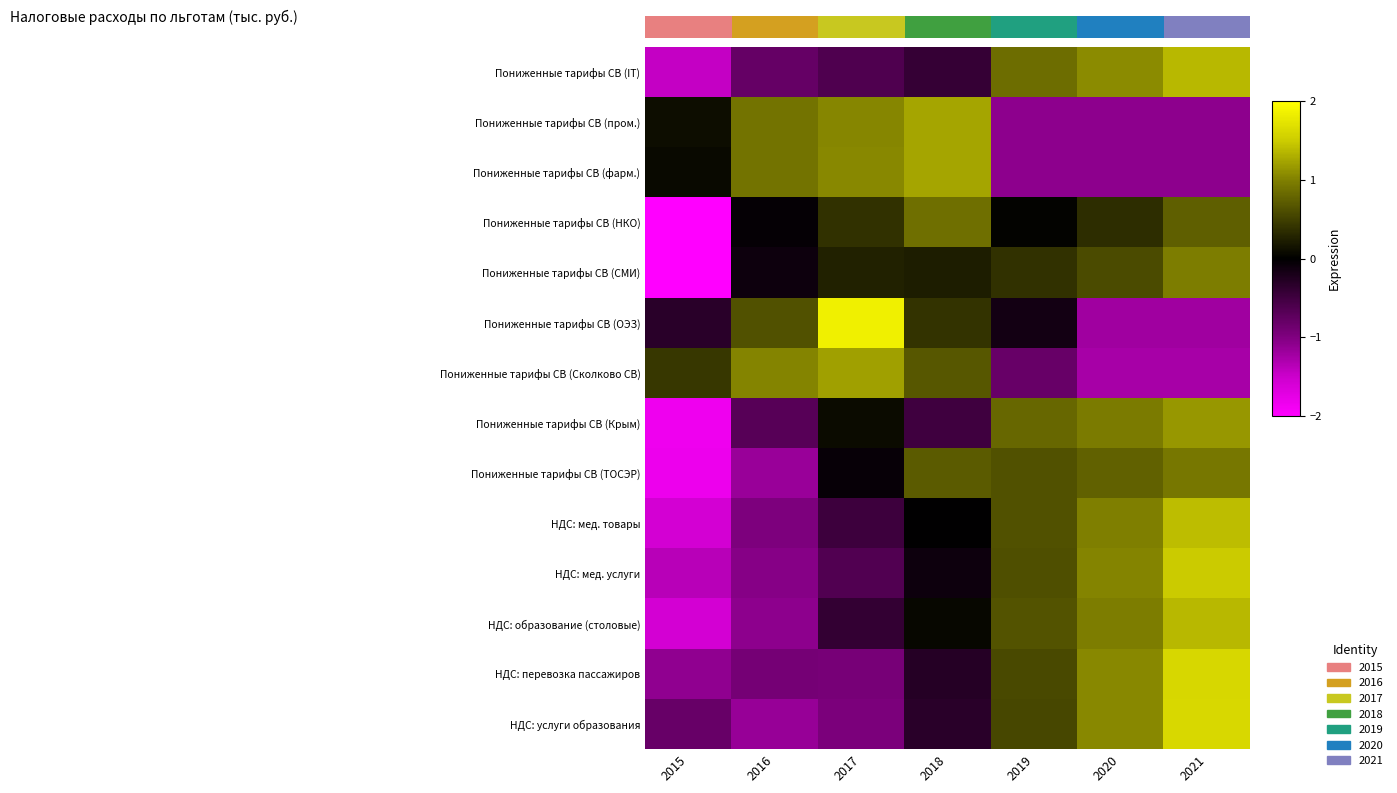

Count the number of categories in the chart.

7